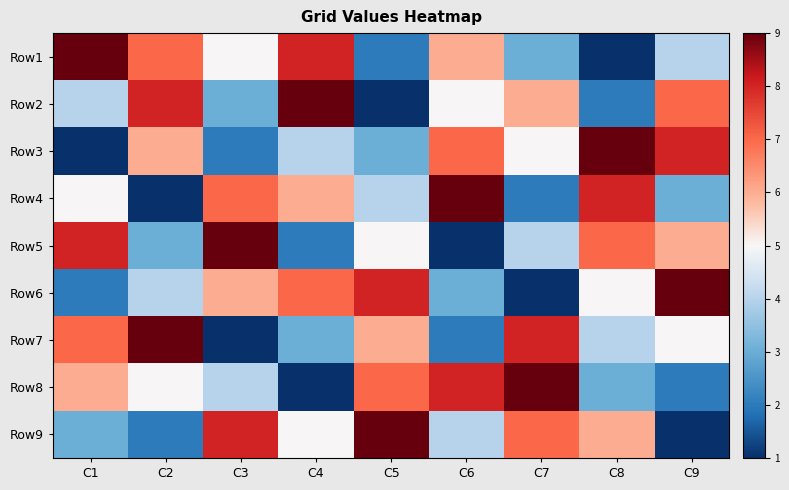

At how many categories does at least one series exceed 6?

9